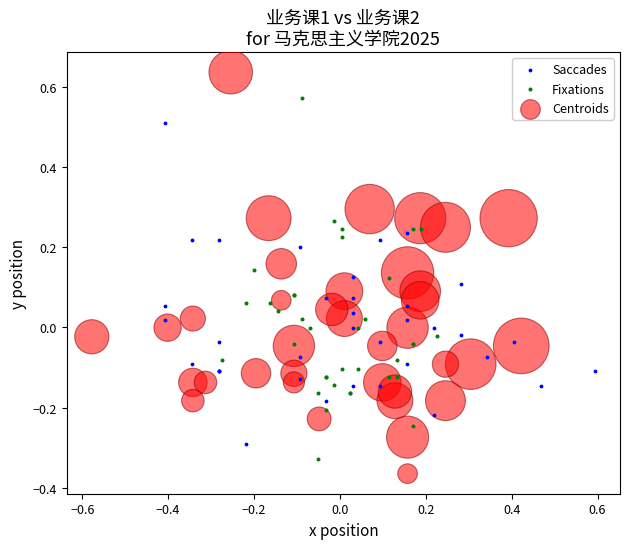

Which series has the largest Y range (max minus min)?

Centroids